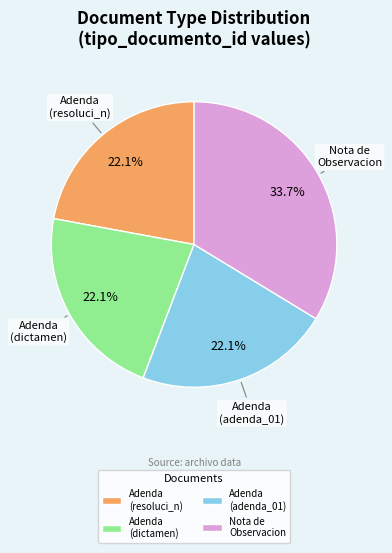

Does any single category account for the majority?

No